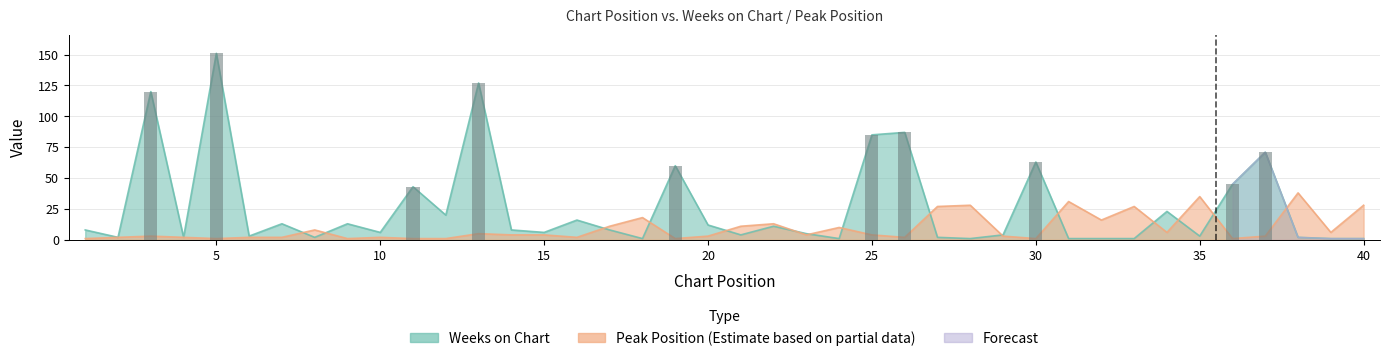

What is the approximate value of Peak Position at 16?

2